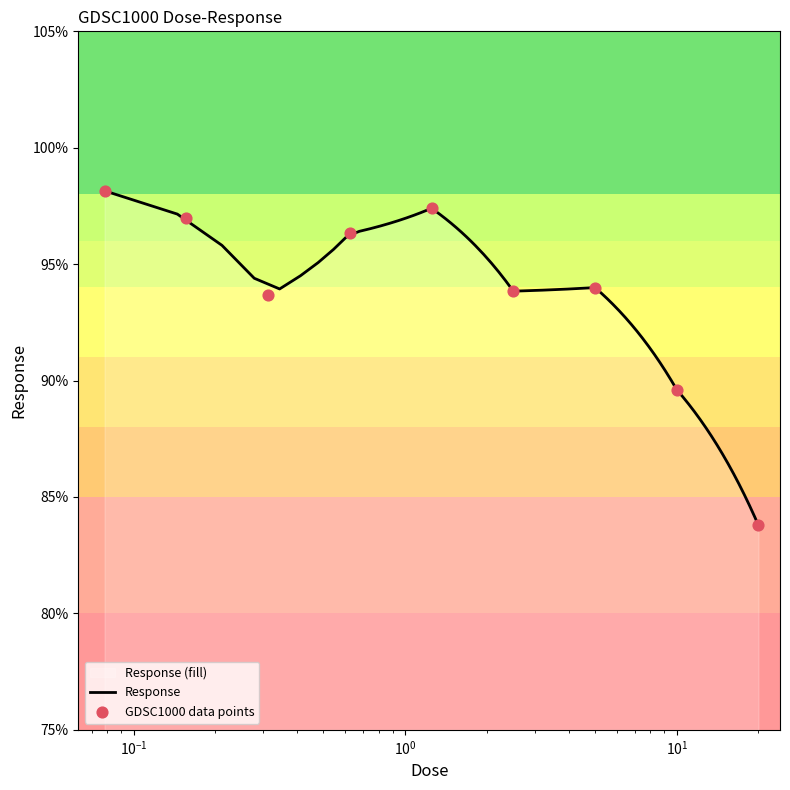

What is the minimum value for Response?

83.8